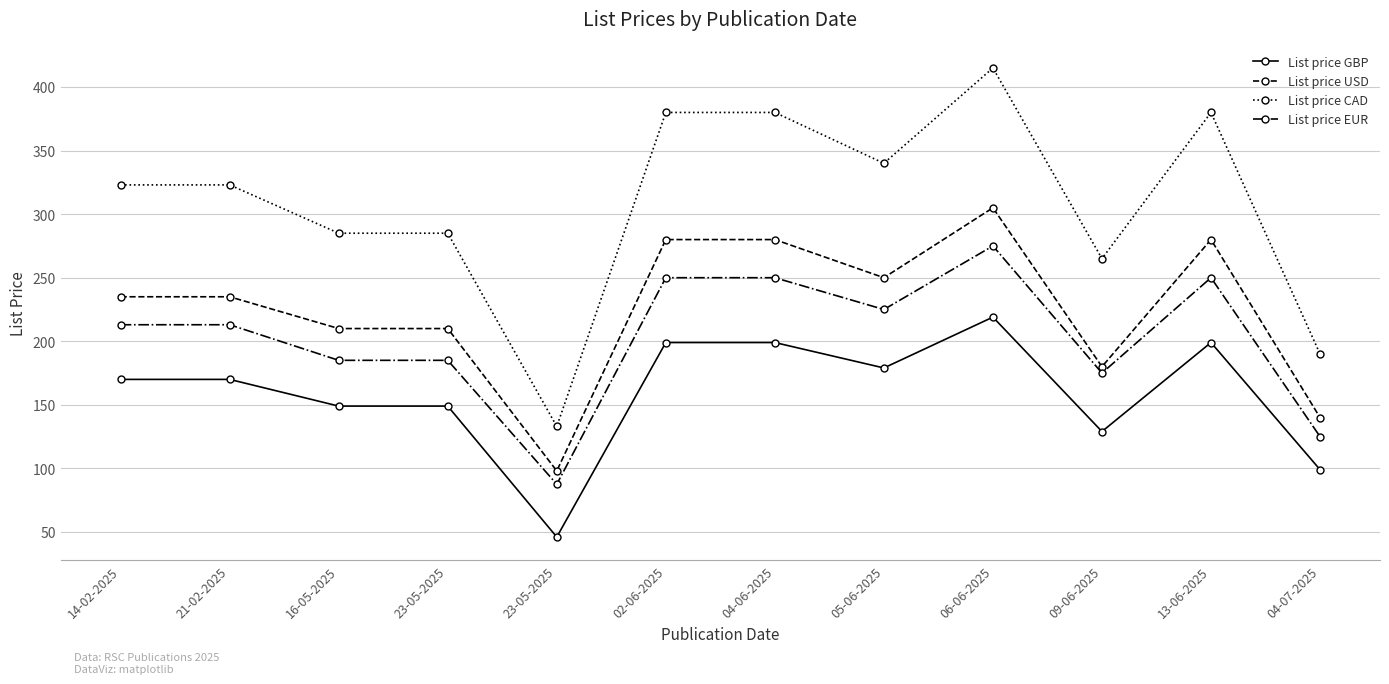

Rank the series by their average value, from highest to lowest.

List price CAD, List price USD, List price EUR, List price GBP